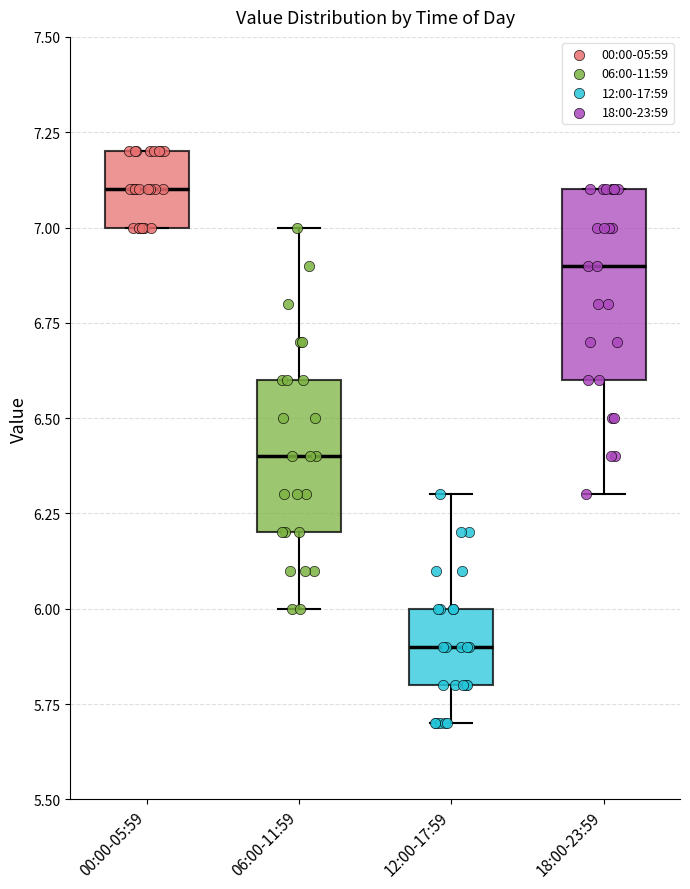

Comparing the boxes themselves (not the whiskers), which one is the tallest?

18:00-23:59